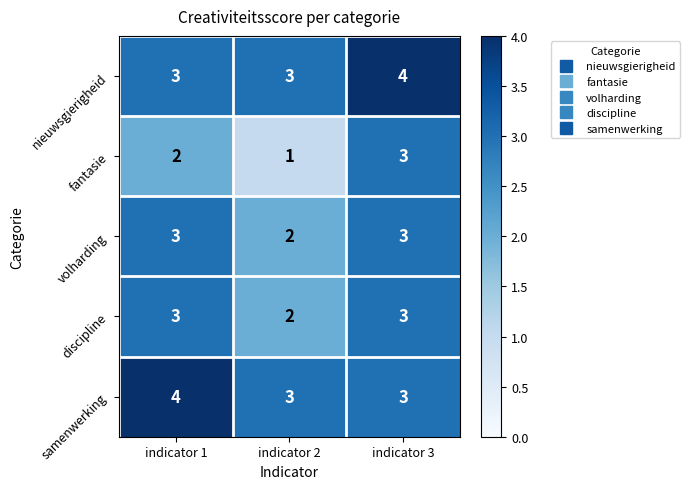

Is it true that volharding equals 3 at indicator 3?

True